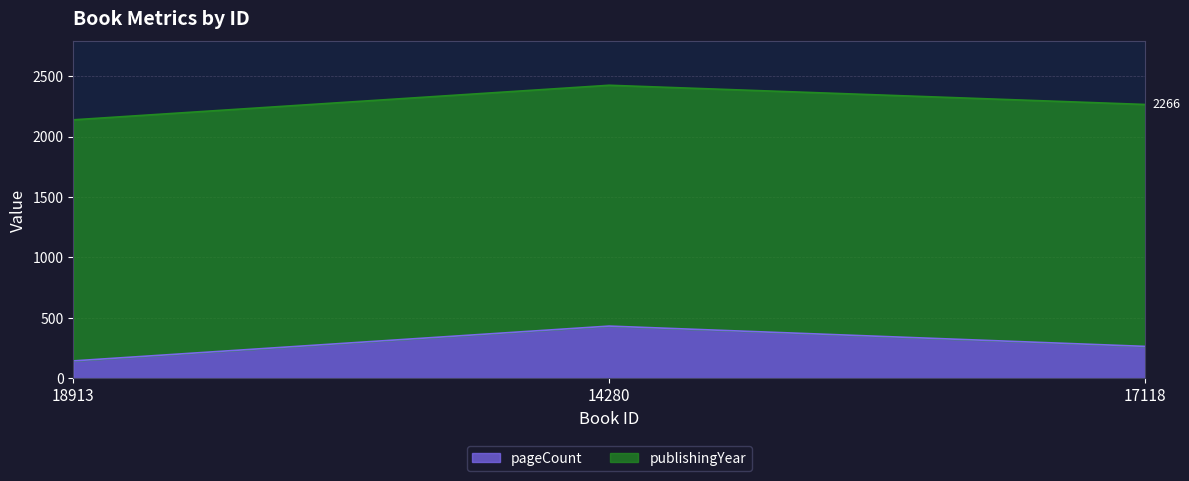

What is the change in value from 14280 to 17118?

-168